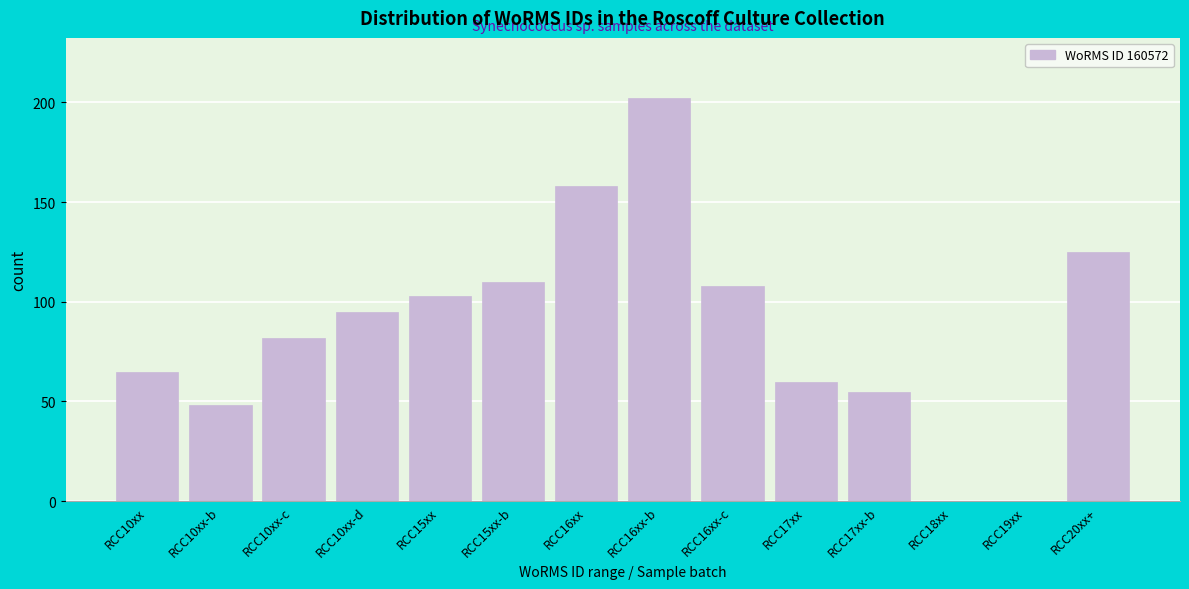

Reading left to right, list all the values displayed in this chart.

RCC10xx=65	RCC10xx-b=48	RCC10xx-c=82	RCC10xx-d=95	RCC15xx=103	RCC15xx-b=110	RCC16xx=158	RCC16xx-b=202	RCC16xx-c=108	RCC17xx=60	RCC17xx-b=55	RCC18xx=0	RCC19xx=0	RCC20xx+=125